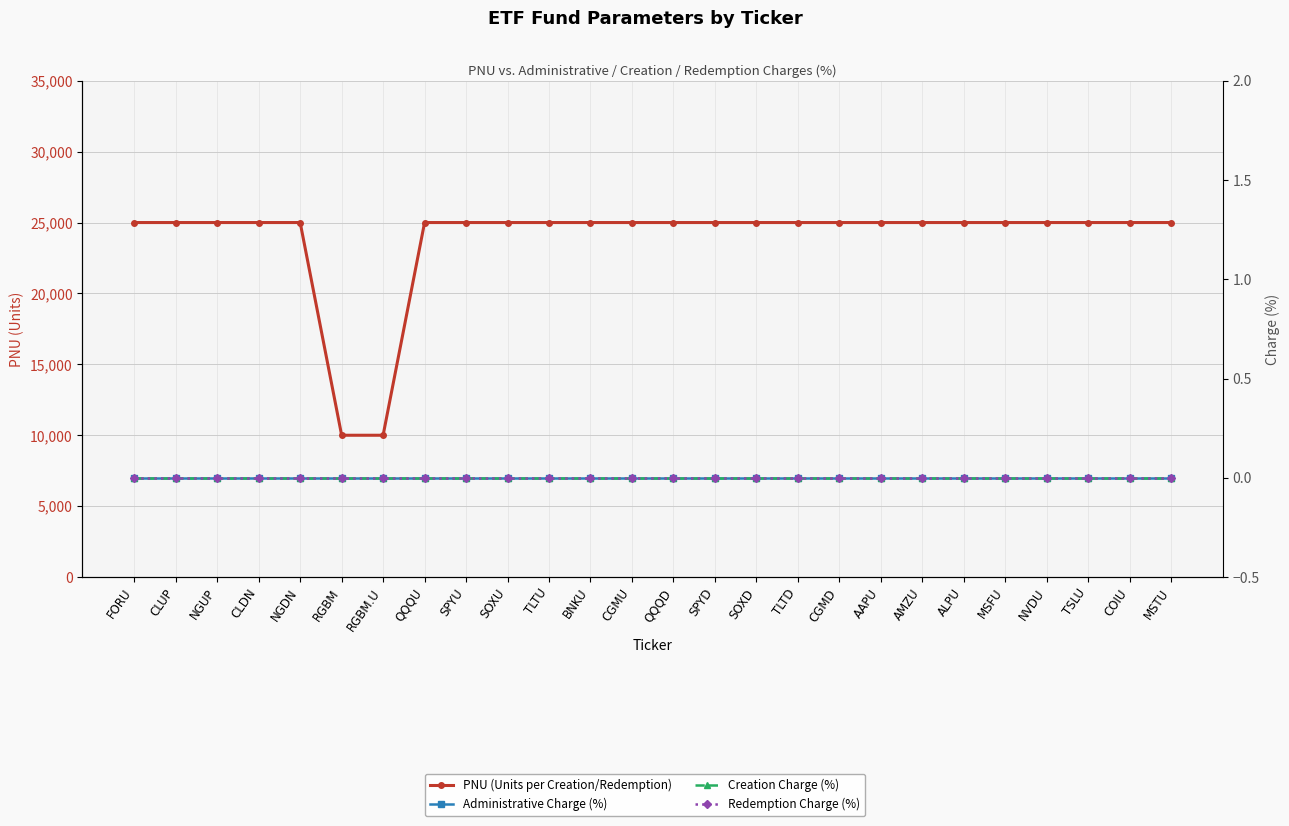

What is the label of the 17th point from the left?

TLTD